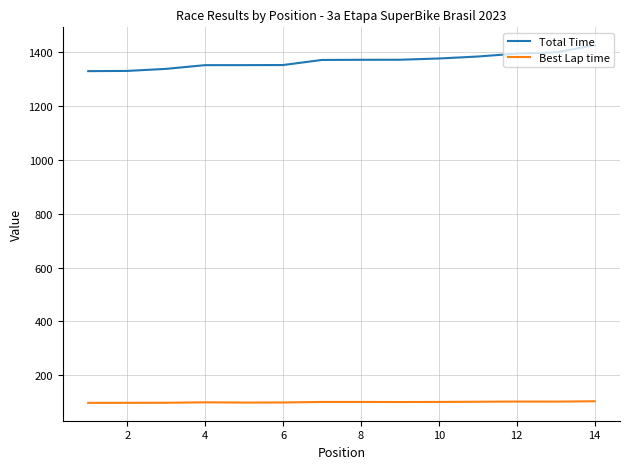

True or false: Best Lap time and Total Time cross at least once.

False